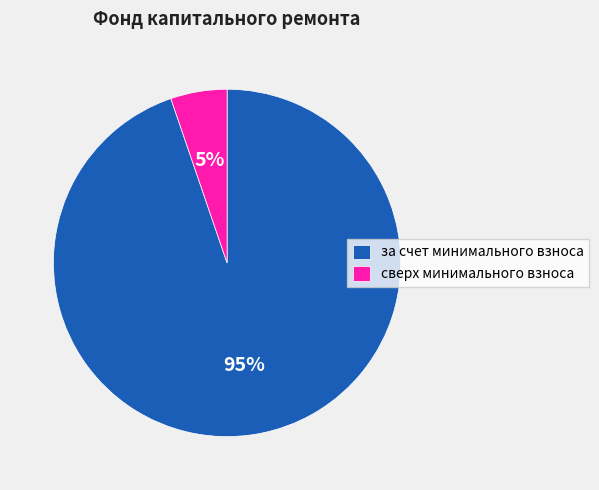

Do за счет минимального взноса and сверх минимального взноса together represent more than half of the pie?

Yes